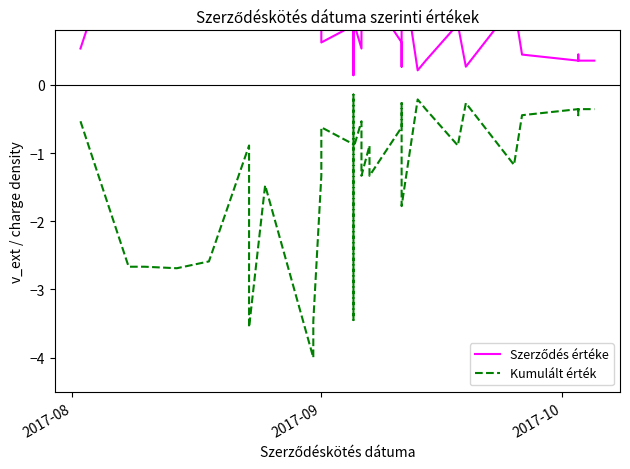

True or false: Szerződés értéke and Kumulált érték intersect in this chart.

False